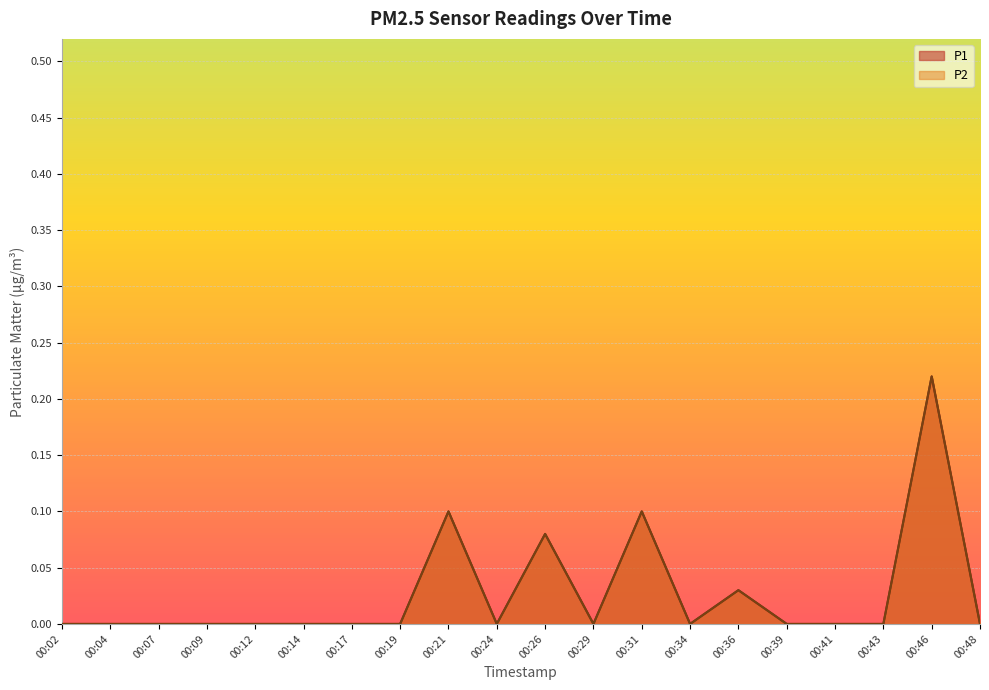

Reading left to right, transcribe all the data shown in this chart.

P1: 00:02=0.0	00:04=0.0	00:07=0.0	00:09=0.0	00:12=0.0	00:14=0.0	00:17=0.0	00:19=0.0	00:21=0.1	00:24=0.0	00:26=0.1	00:29=0.0	00:31=0.1	00:34=0.0	00:36=0.0	00:39=0.0	00:41=0.0	00:43=0.0	00:46=0.2	00:48=0.0
P2: 00:02=0.0	00:04=0.0	00:07=0.0	00:09=0.0	00:12=0.0	00:14=0.0	00:17=0.0	00:19=0.0	00:21=0.1	00:24=0.0	00:26=0.1	00:29=0.0	00:31=0.1	00:34=0.0	00:36=0.0	00:39=0.0	00:41=0.0	00:43=0.0	00:46=0.2	00:48=0.0